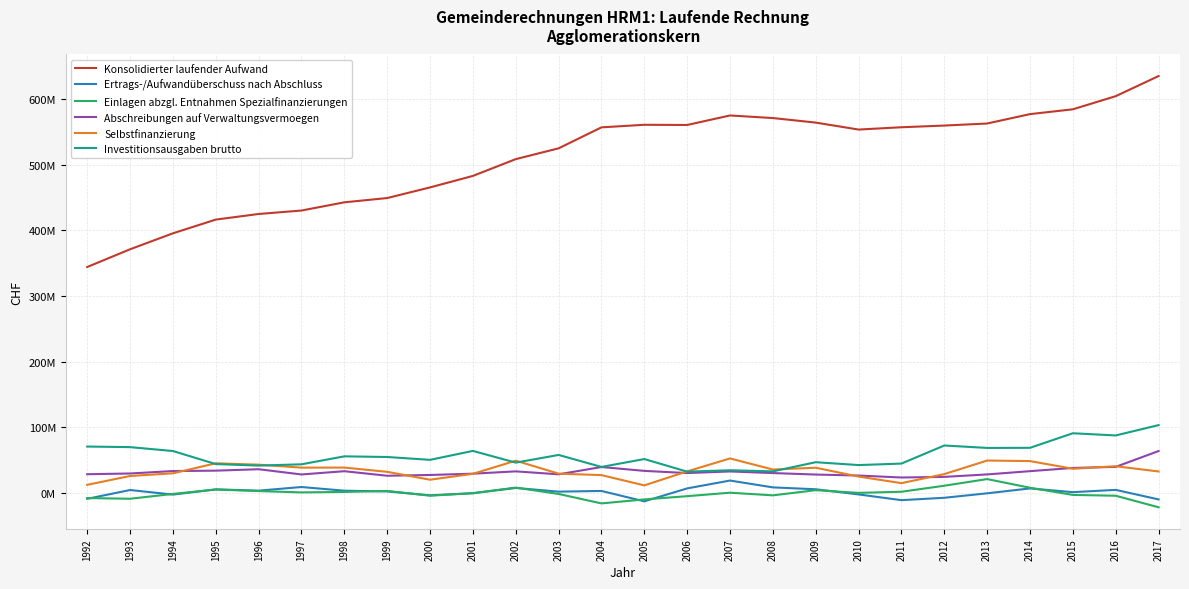

At which category does Ertrags-/Aufwandüberschuss nach Abschluss reach its first local peak?

1993